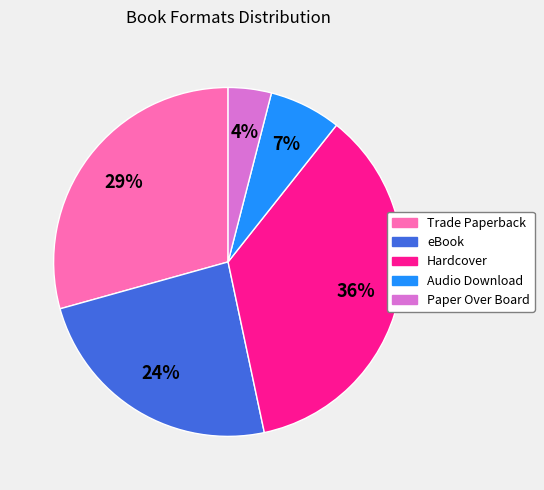

Which has a higher value, Paper Over Board or Hardcover?

Hardcover